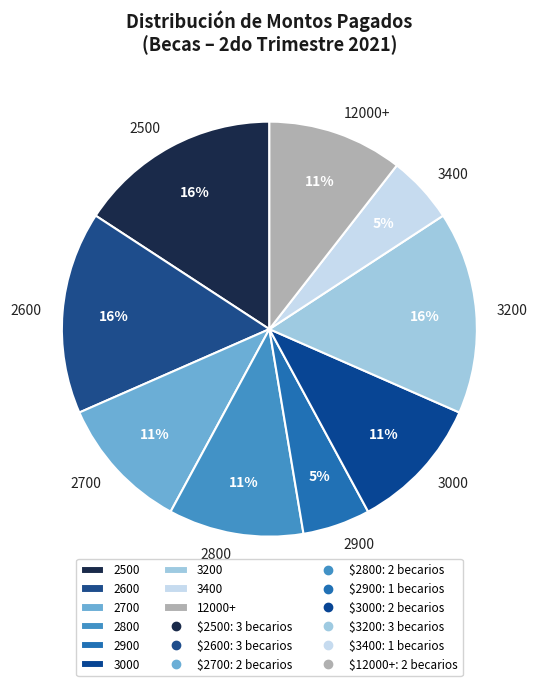

To the nearest percent, what portion does 2500 represent?

16%